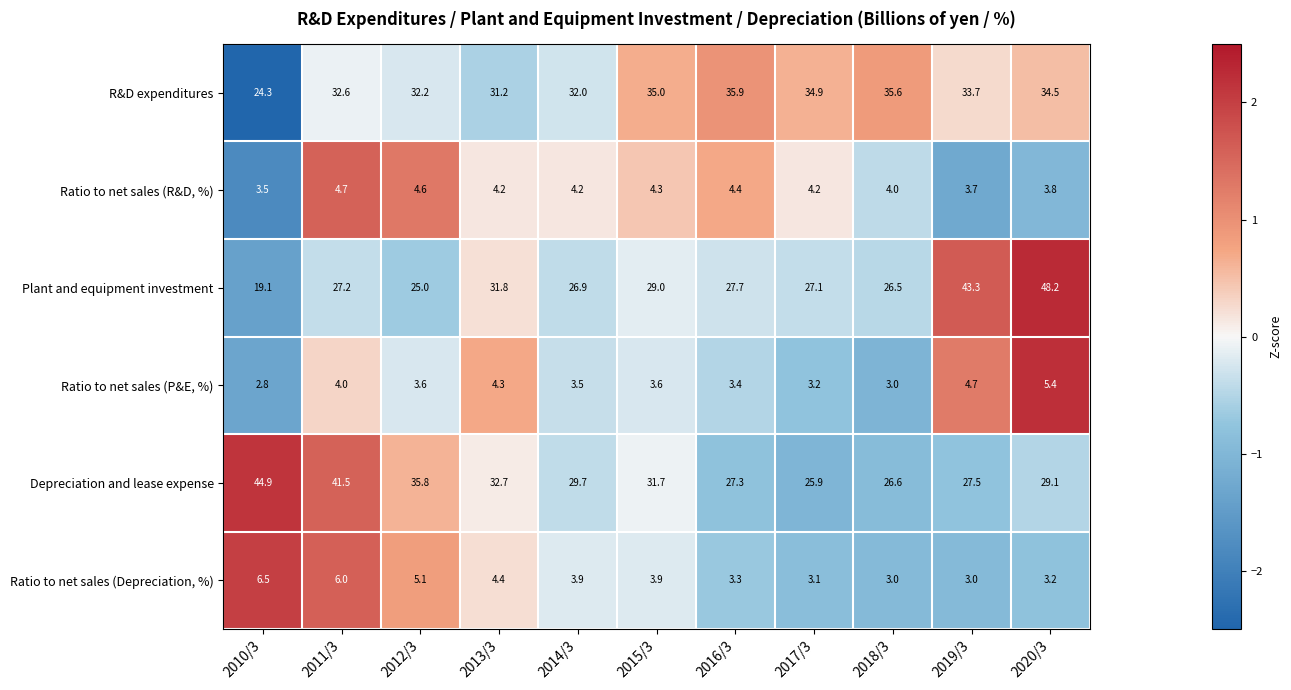

Count the number of data series in this chart.

6